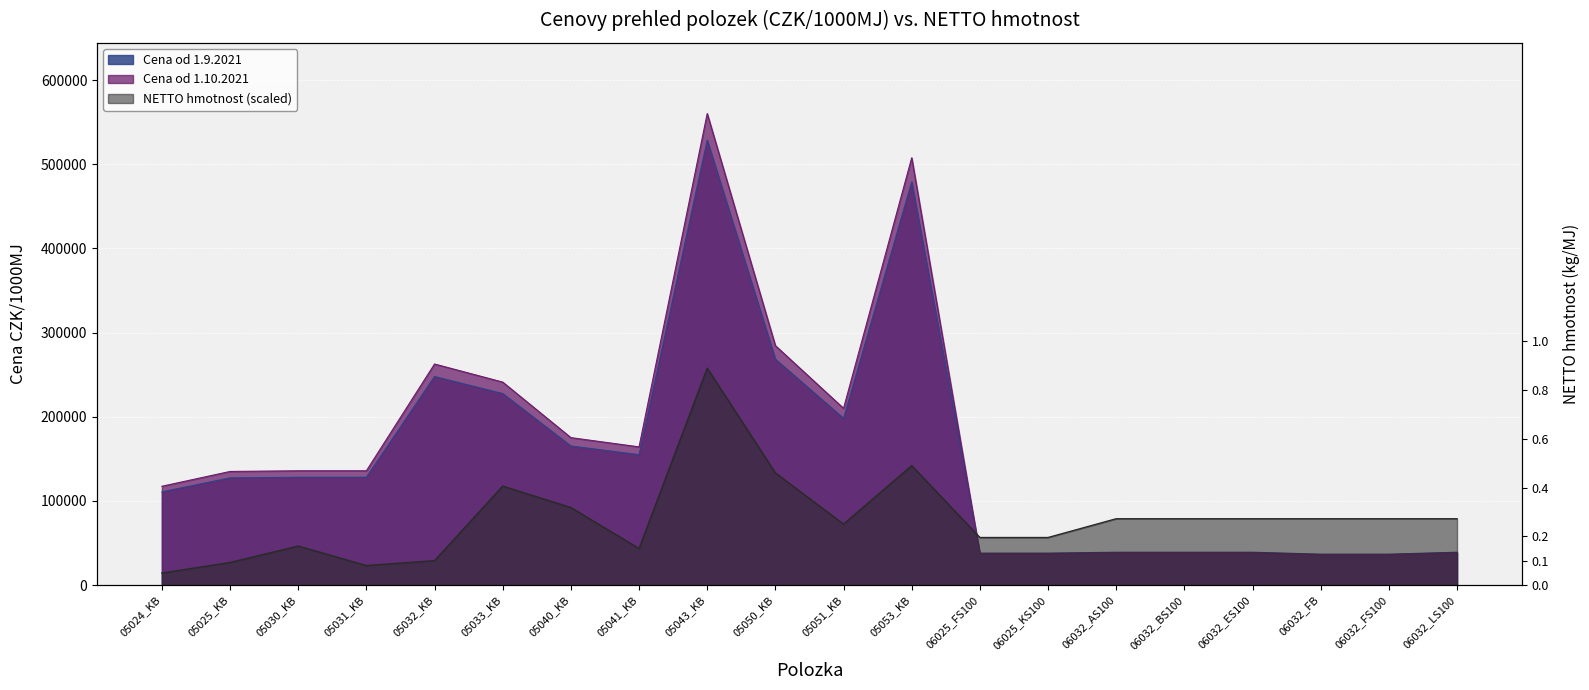

Reading left to right, transcribe all the data shown in this chart.

Cena od 1.9.2021: 05024_KB=110710.0	05025_KB=127310.0	05030_KB=128080.0	05031_KB=128080.0	05032_KB=247750.0	05033_KB=227470.0	05040_KB=165220.0	05041_KB=154860.0	05043_KB=528480.0	05050_KB=268340.0	05051_KB=198070.0	05053_KB=478930.0	06025_FS100=37930.0	06025_KS100=37930.0	06032_AS100=39000.0	06032_BS100=39000.0	06032_ES100=39000.0	06032_FB=36700.0	06032_FS100=36700.0	06032_LS100=39000.0
Cena od 1.10.2021: 05024_KB=117360.0	05025_KB=134950.0	05030_KB=135770.0	05031_KB=135770.0	05032_KB=262620.0	05033_KB=241120.0	05040_KB=175140.0	05041_KB=164160.0	05043_KB=560190.0	05050_KB=284450.0	05051_KB=209960.0	05053_KB=507670.0	06025_FS100=37180.0	06025_KS100=37180.0	06032_AS100=38220.0	06032_BS100=38220.0	06032_ES100=38220.0	06032_FB=35970.0	06032_FS100=35970.0	06032_LS100=38220.0
NETTO hmotnost: 05024_KB=24.6	05025_KB=46.2	05030_KB=80.0	05031_KB=40.0	05032_KB=50.0	05033_KB=203.0	05040_KB=159.0	05041_KB=75.0	05043_KB=445.0	05050_KB=230.0	05051_KB=125.0	05053_KB=245.0	06025_FS100=97.5	06025_KS100=97.5	06032_AS100=136.0	06032_BS100=136.0	06032_ES100=136.0	06032_FB=136.0	06032_FS100=136.0	06032_LS100=136.0